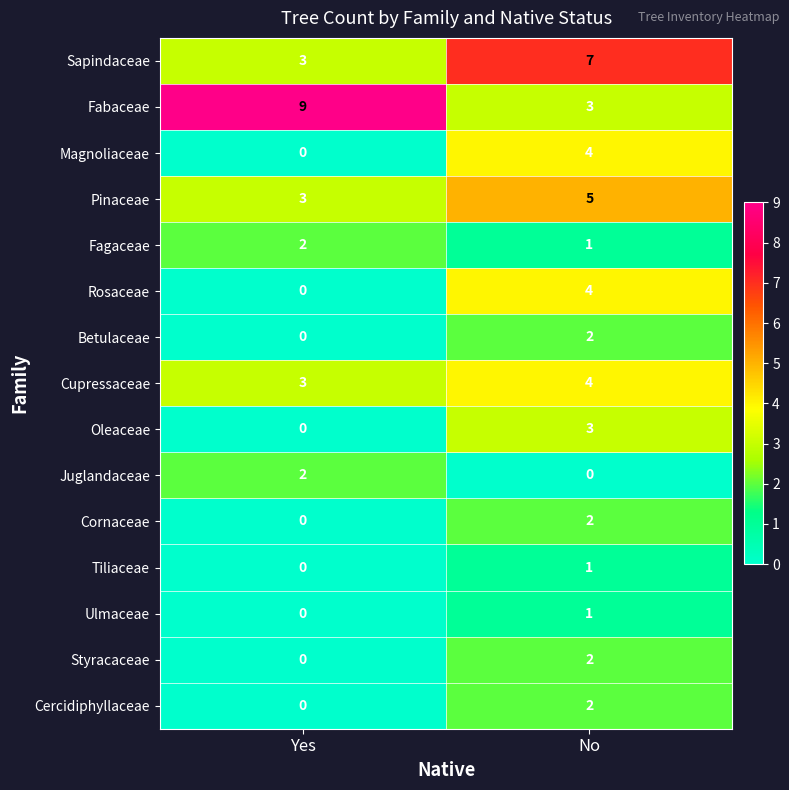

At how many categories does at least one series exceed 5?

2